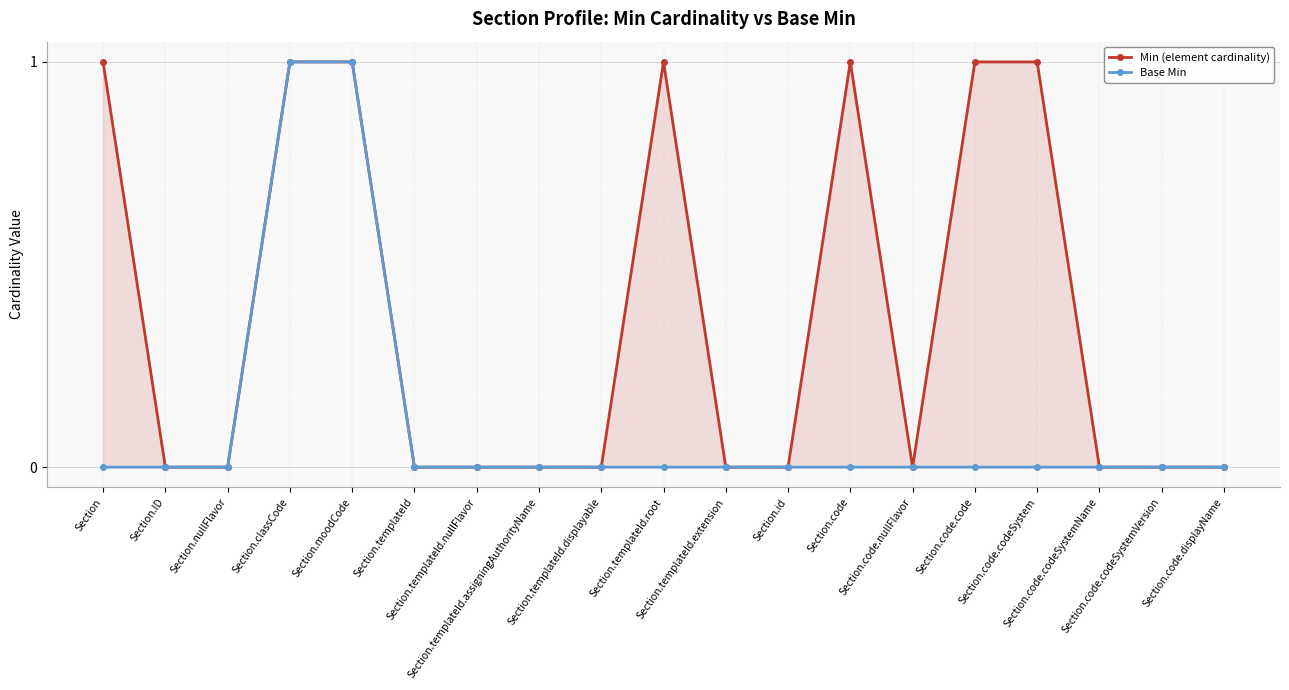

Rank the categories by Min (element cardinality) value from highest to lowest.

Section, Section.classCode, Section.moodCode, Section.templateId.root, Section.code, Section.code.code, Section.code.codeSystem, Section.ID, Section.nullFlavor, Section.templateId, Section.templateId.nullFlavor, Section.templateId.assigningAuthorityName, Section.templateId.displayable, Section.templateId.extension, Section.id, Section.code.nullFlavor, Section.code.codeSystemName, Section.code.codeSystemVersion, Section.code.displayName